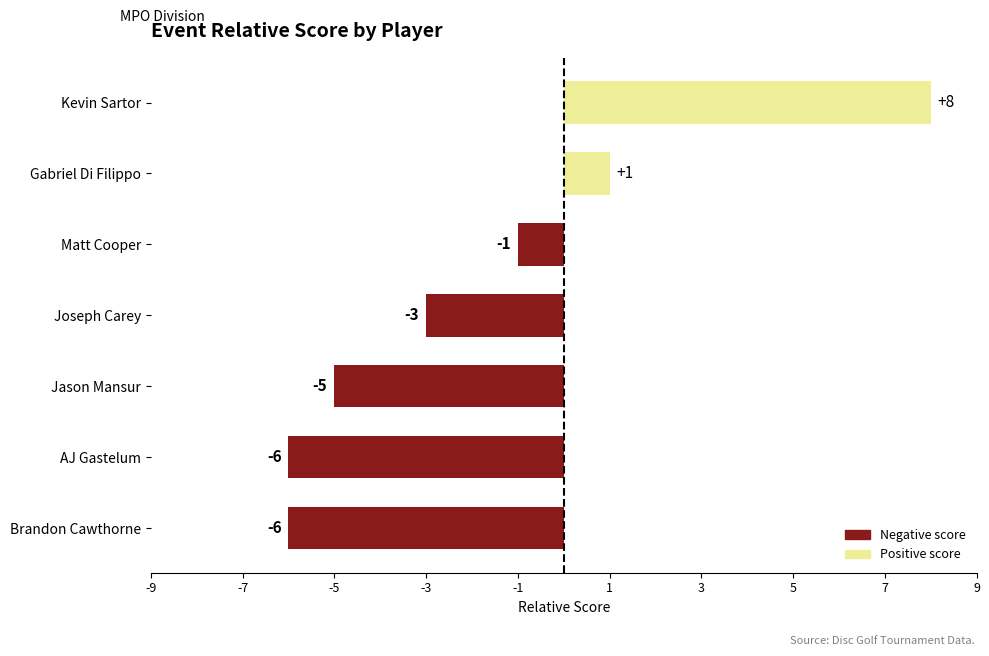

What is the sum of all values?

-12